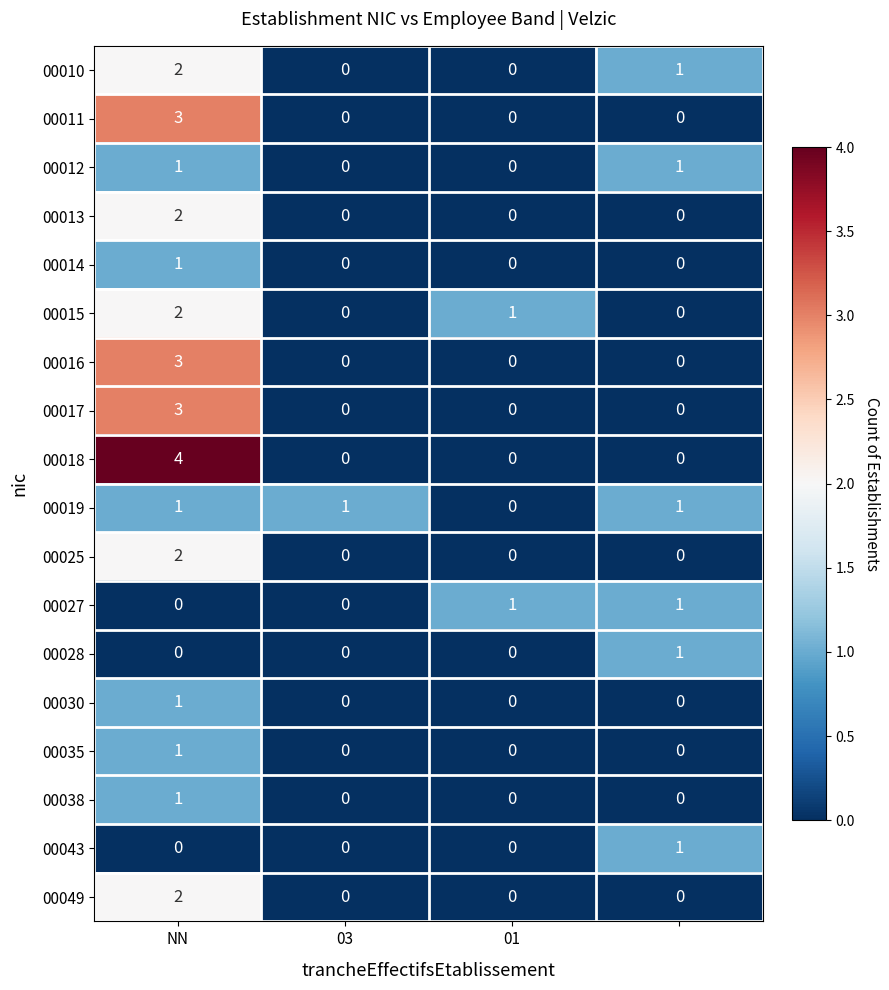

How many 00028 values are between 0 and 1?

4